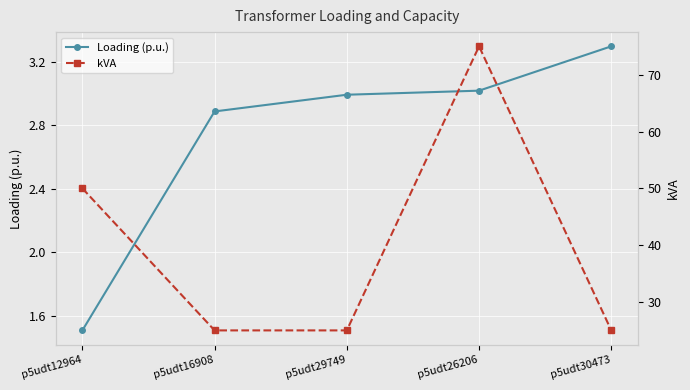

True or false: kVA has a value of 25.0 at p5udt30473.

True